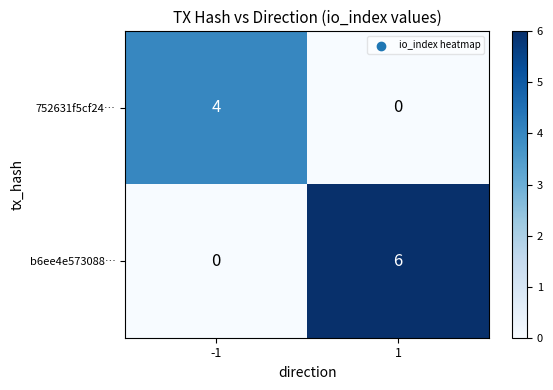

List the series in order of their peak value, highest first.

b6ee4e573088…, 752631f5cf24…